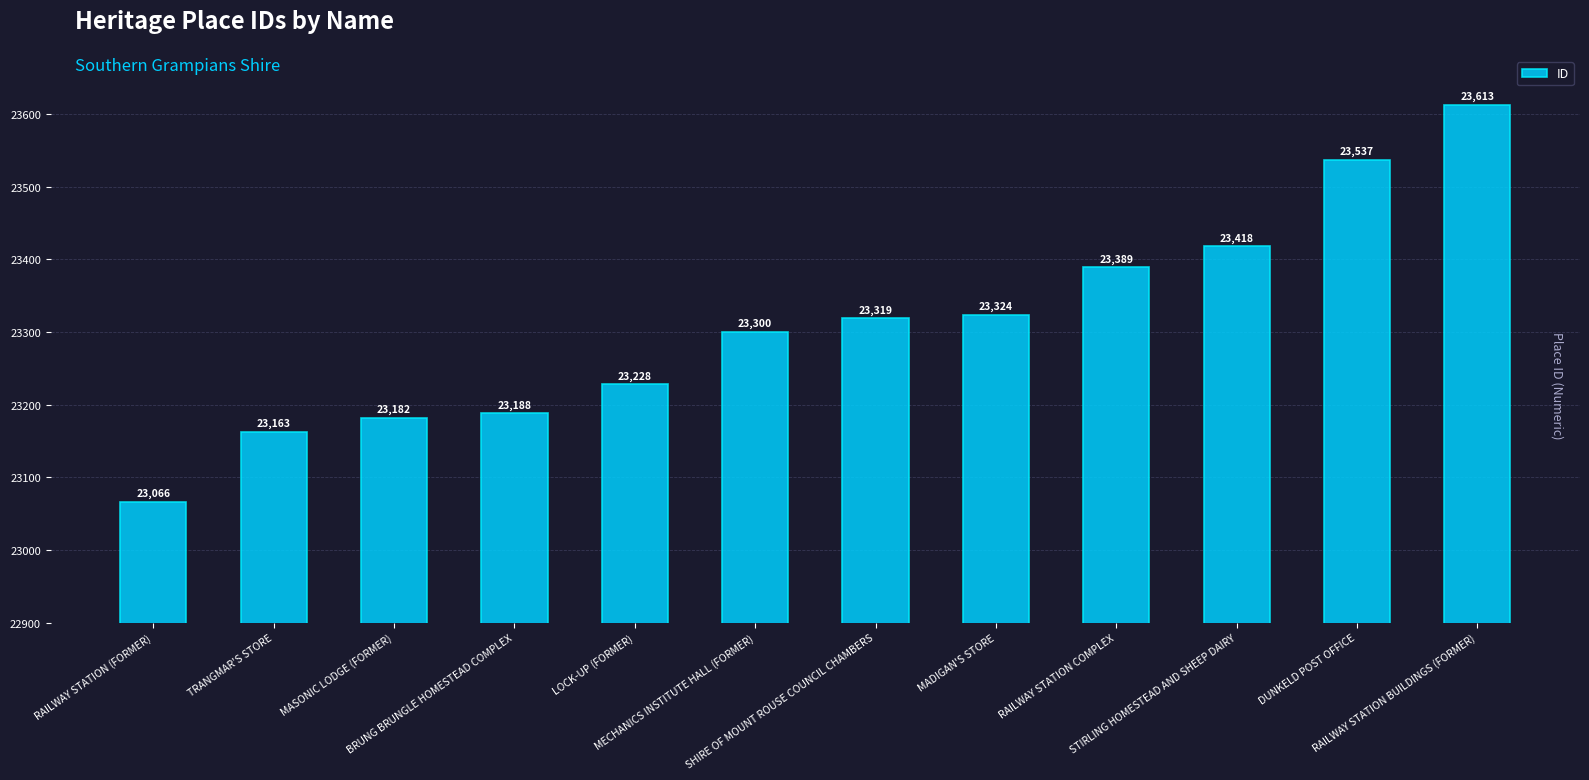

Reading right to left, extract all data points from this chart.

23613	23537	23418	23389	23324	23319	23300	23228	23188	23182	23163	23066